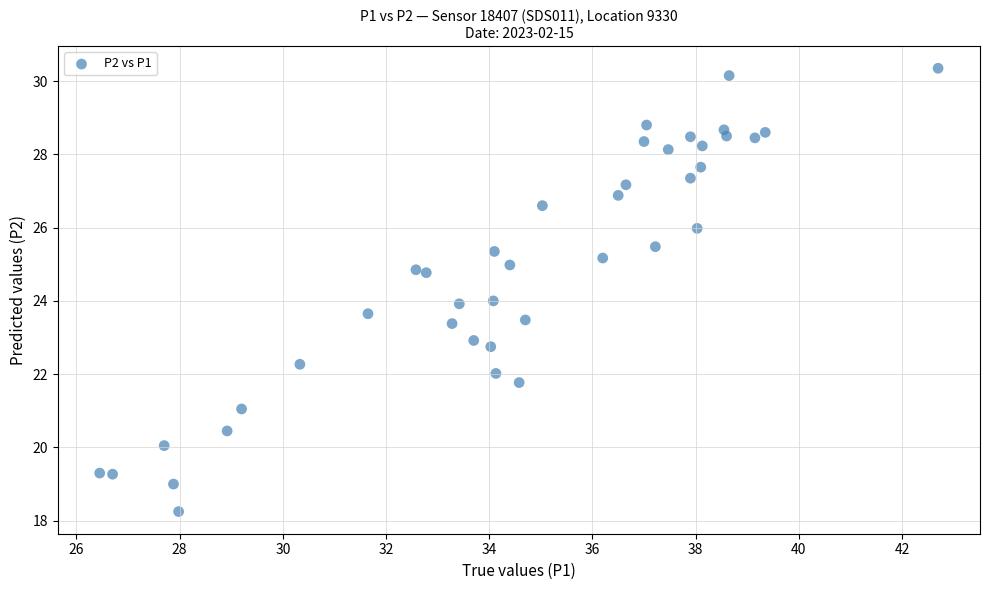

What is the range of X values (max minus min)?

16.3